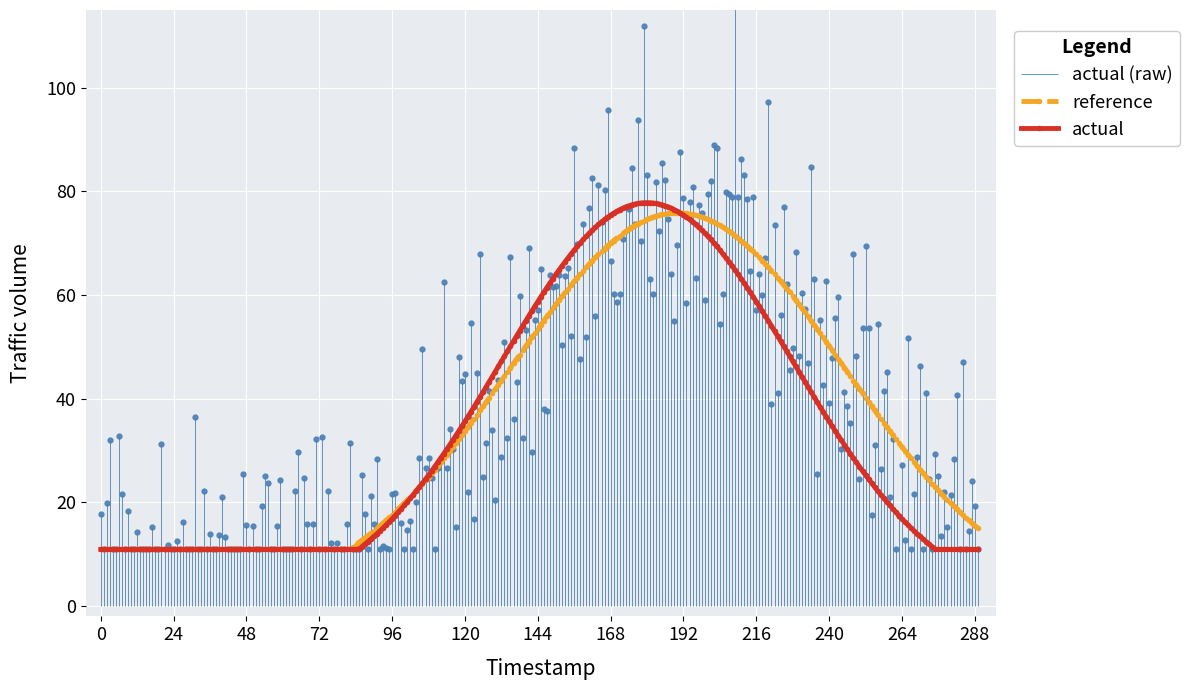

True or false: reference has more than 0 interior local peaks.

True